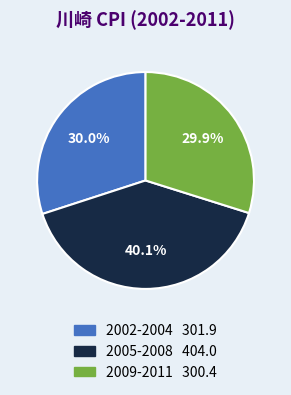

Does any single category account for the majority?

No